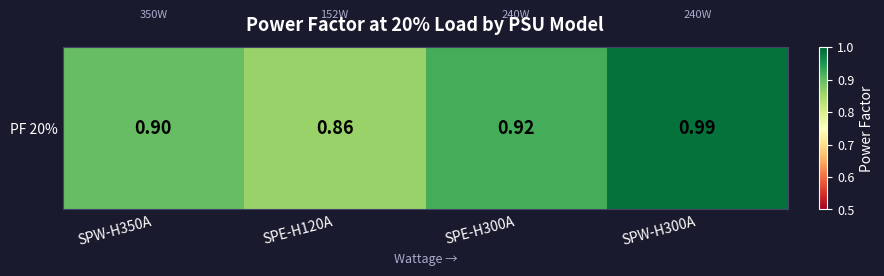

How many series are shown in this chart?

1